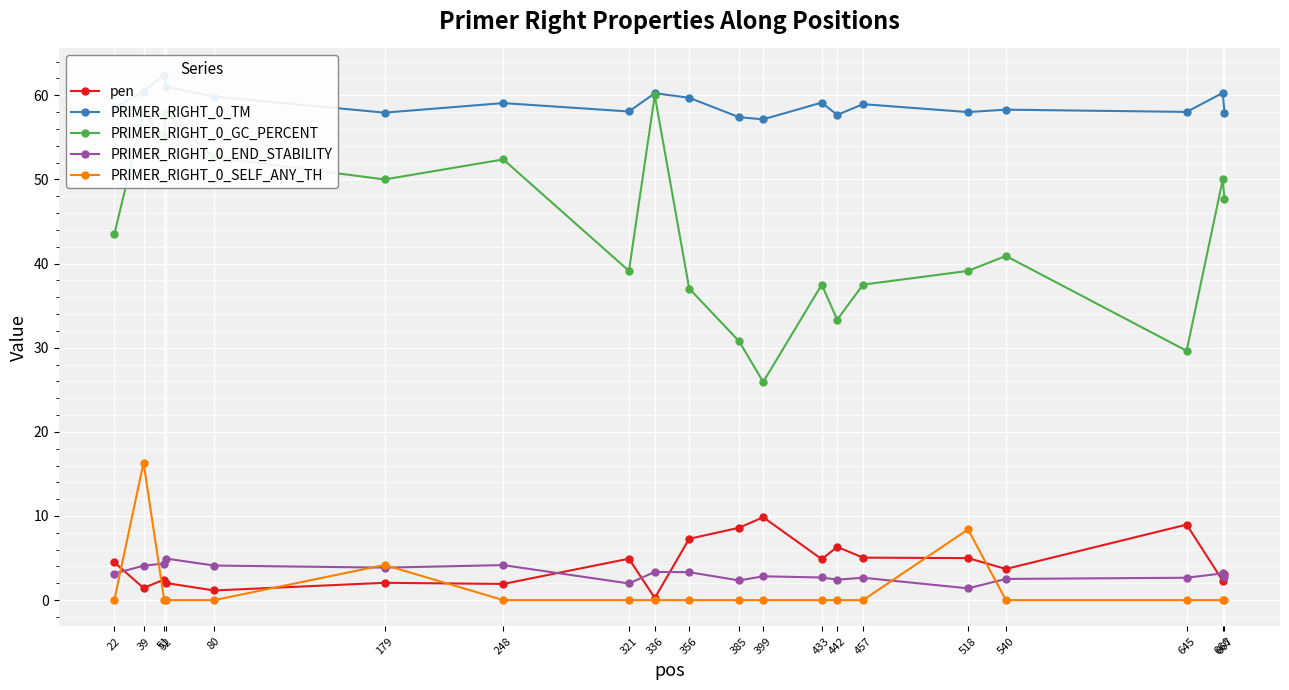

How many lines are shown in the chart?

5